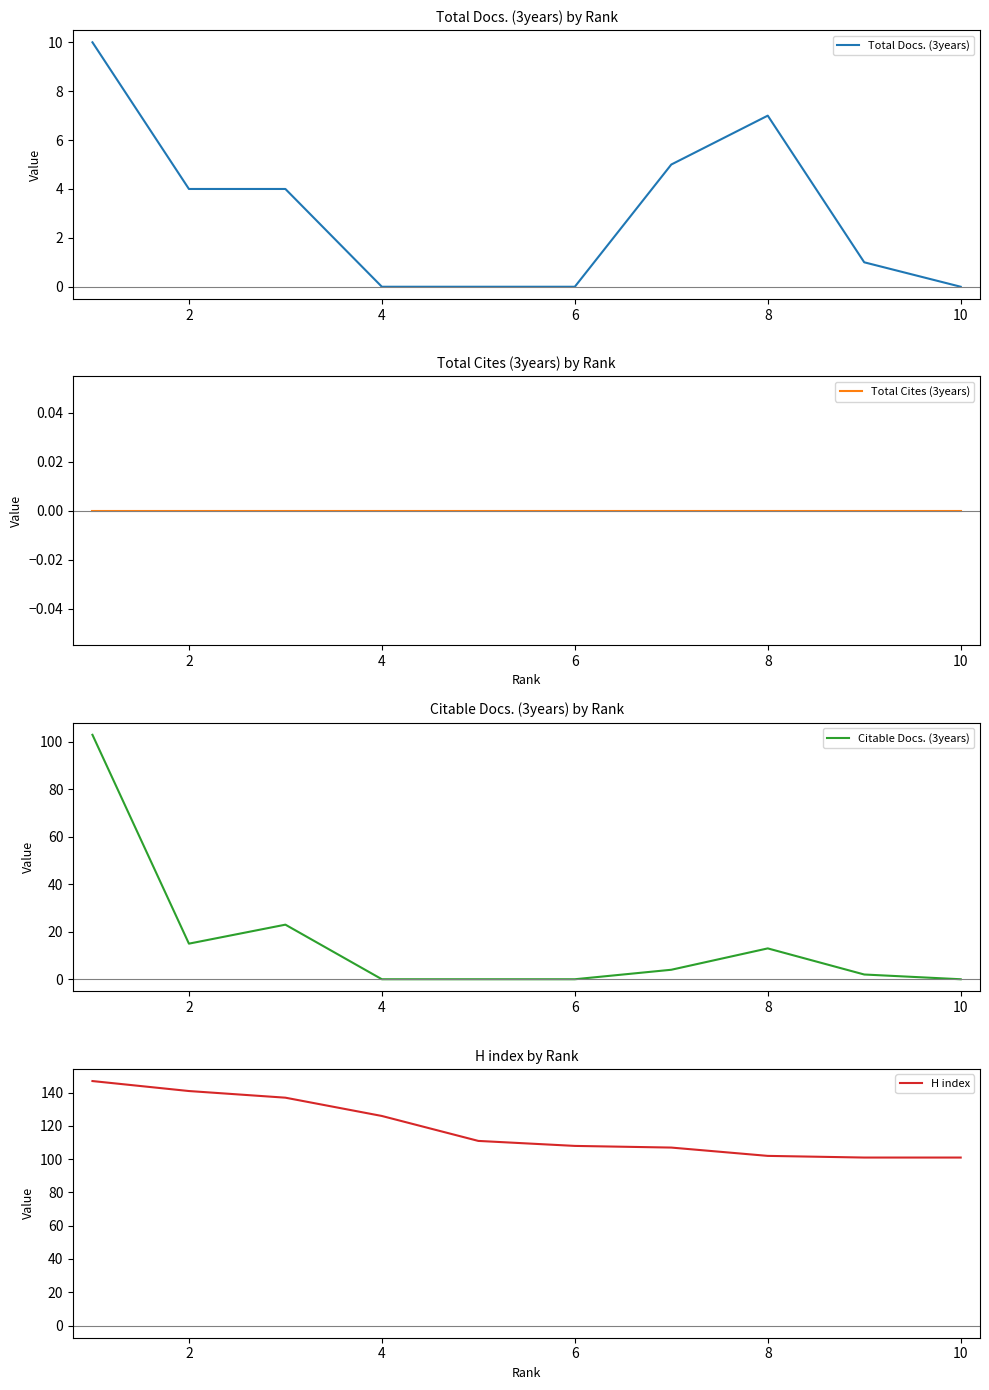

Is this an area chart (filled region under the line)?

No